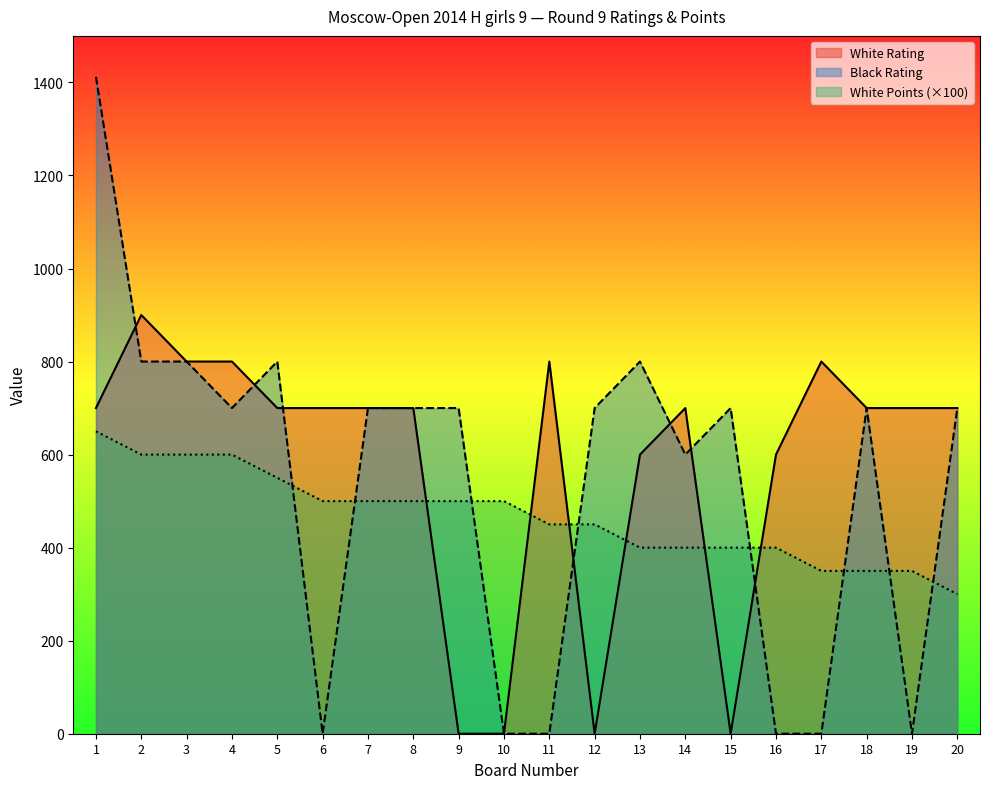

What is the total value across all series at 1?

2762